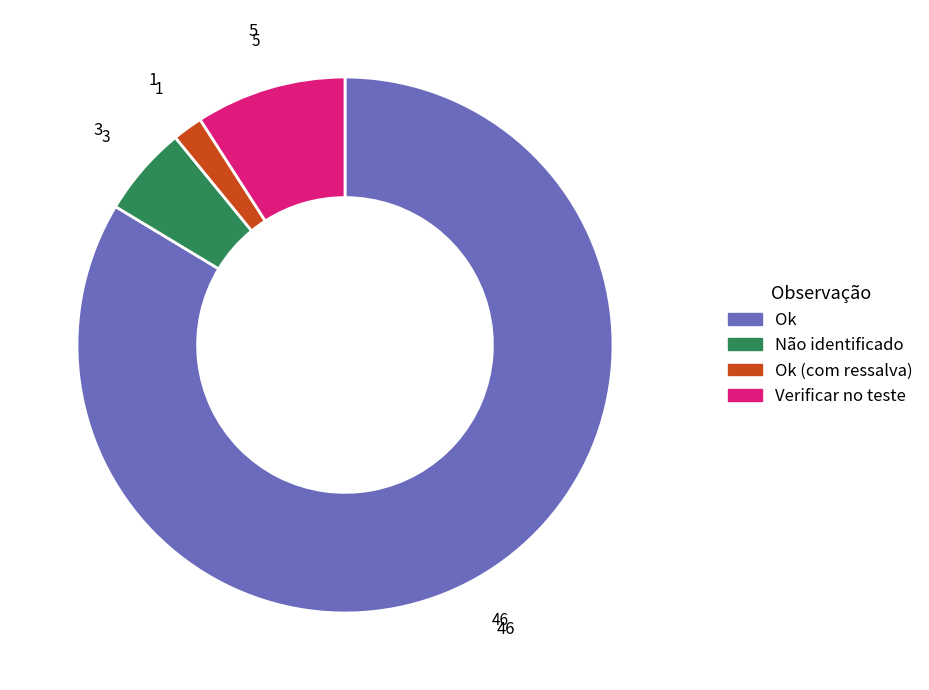

Is there any slice that represents more than half of the pie?

Yes